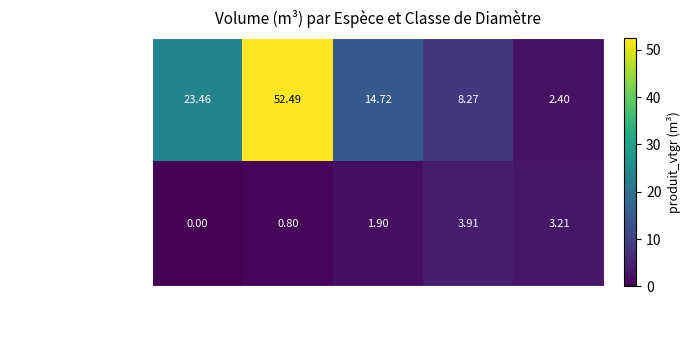

Rank the series by their average value, from lowest to highest.

MELEZE HYBRIDE, EPICEA